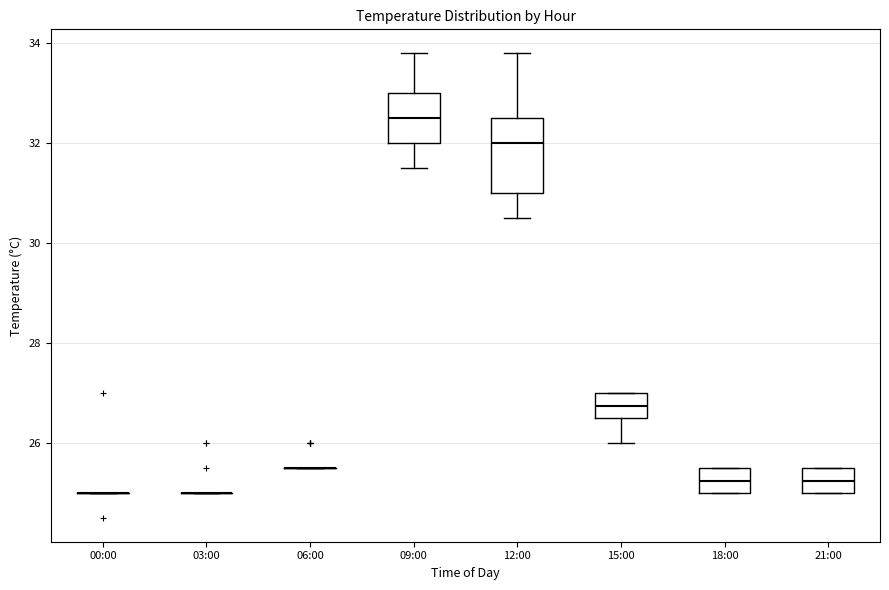

Which box is the tallest, from its lower edge to its upper edge?

12:00